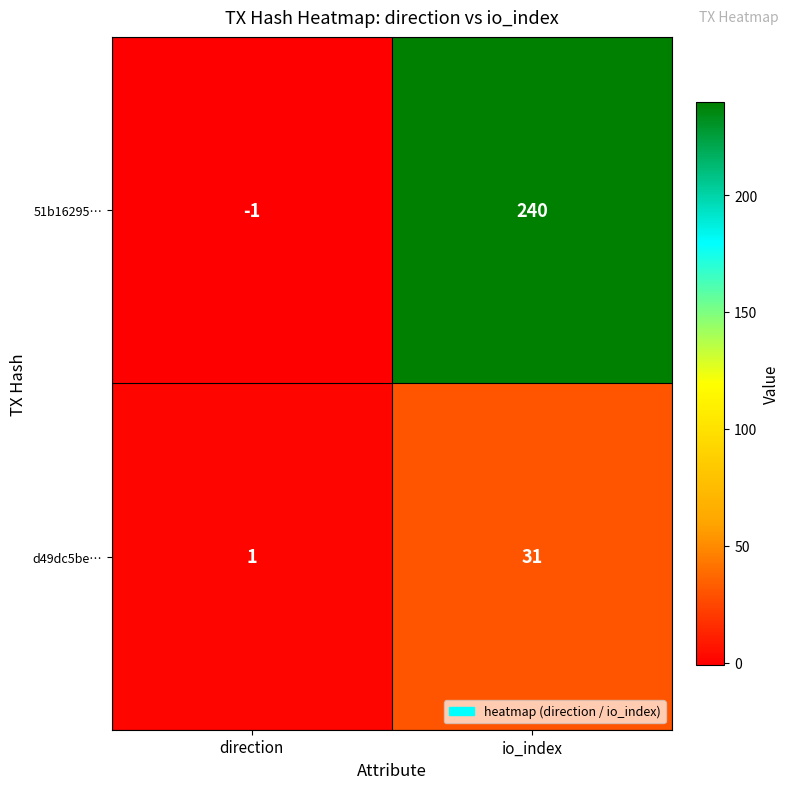

The d49dc5be… series shows 31 at io_index. True or false?

True